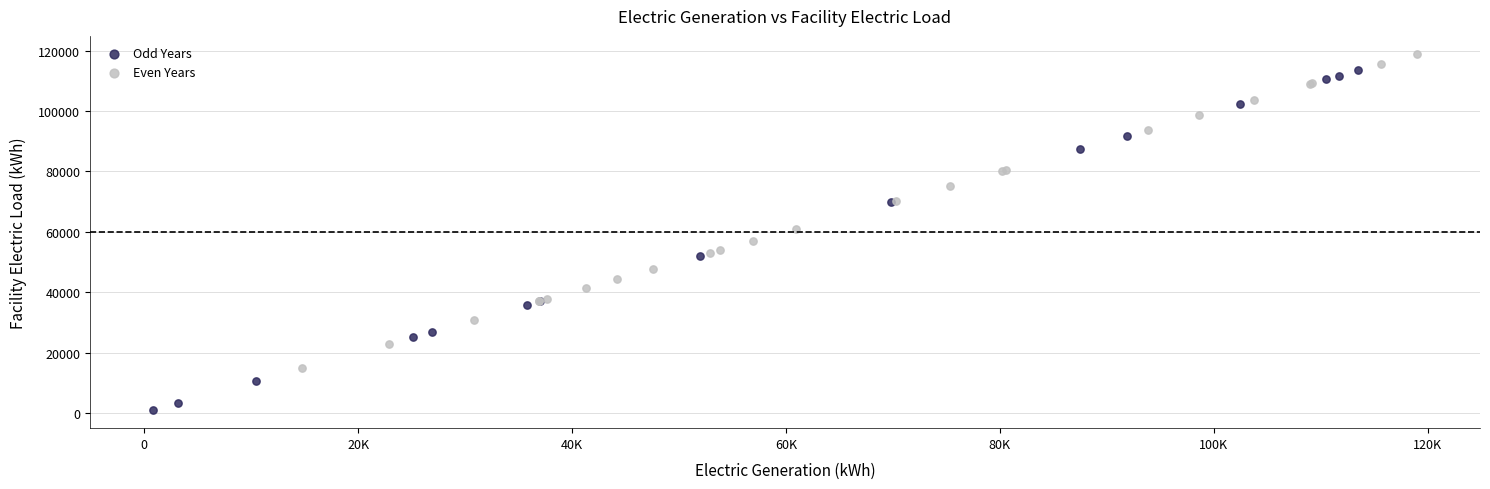

Which series contains the highest Y value?

Even Years